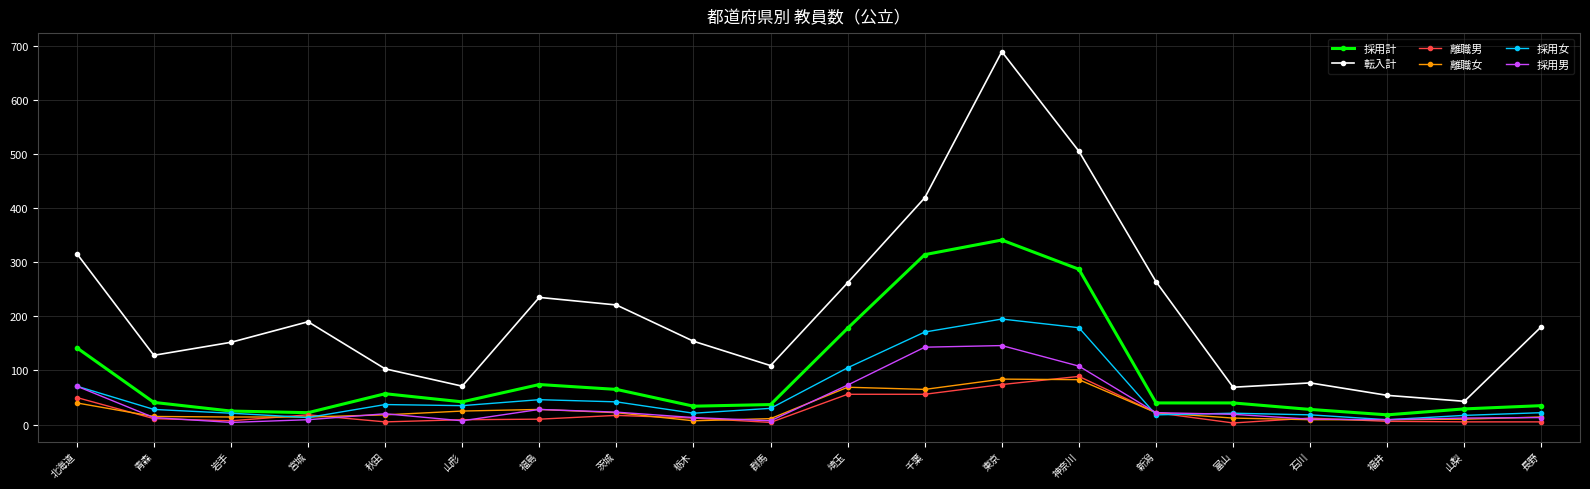

Which series has the widest spread of values?

転入計